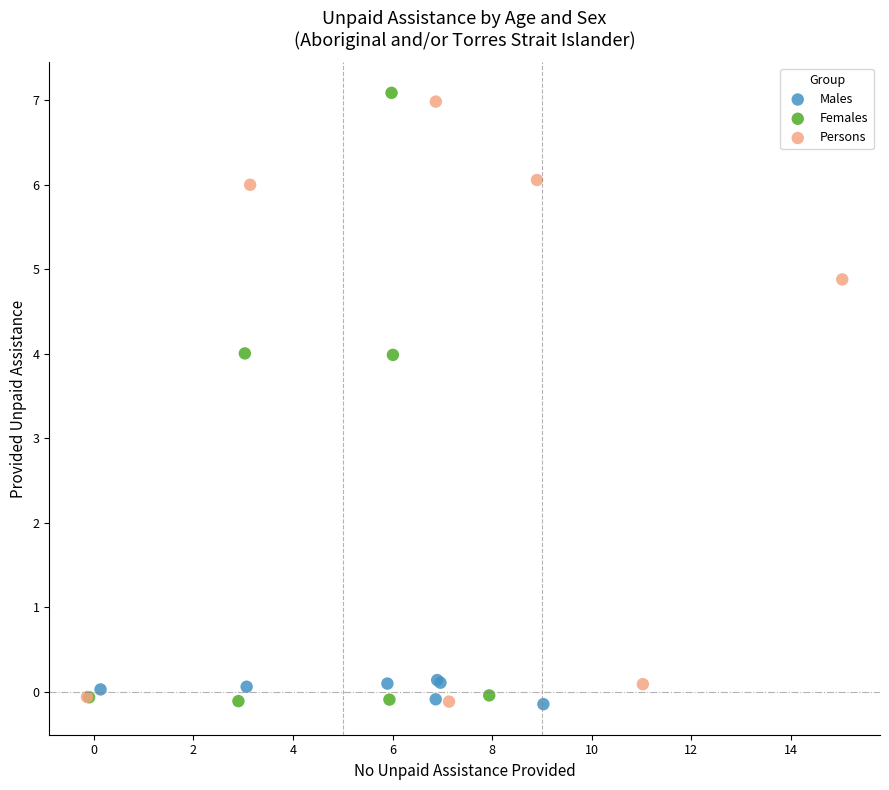

Which series has the largest Y range (max minus min)?

Females